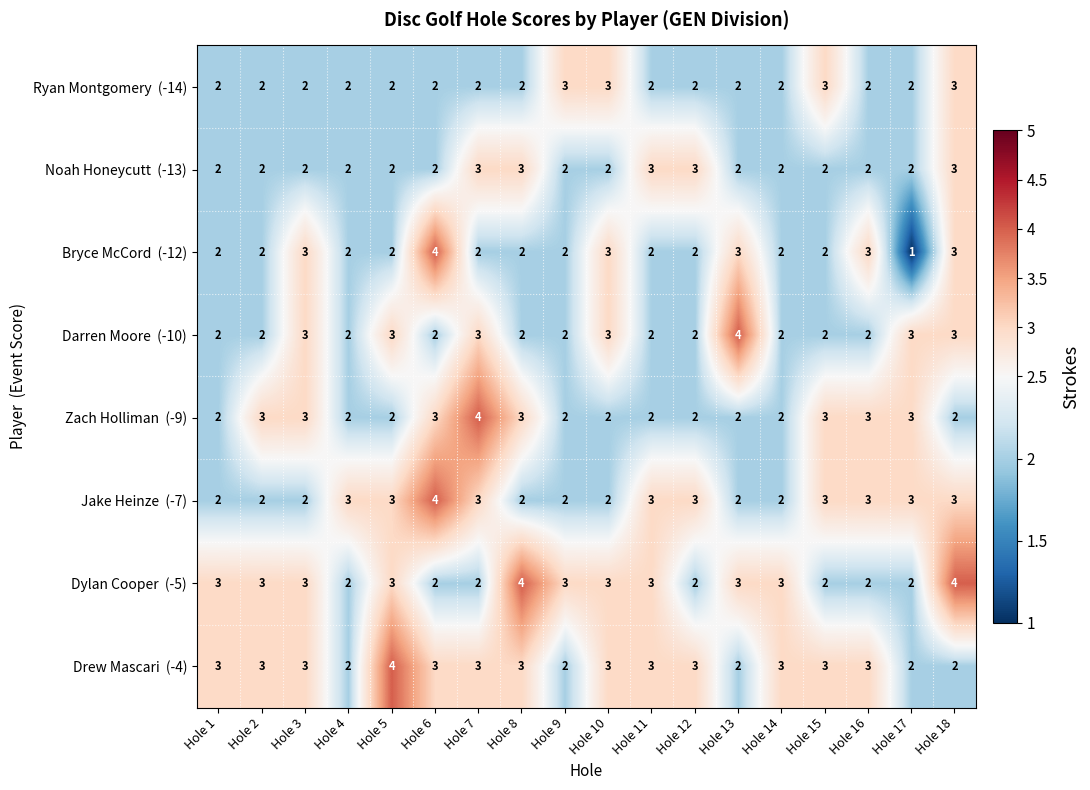

What is the total value across all series at Hole 10?

21